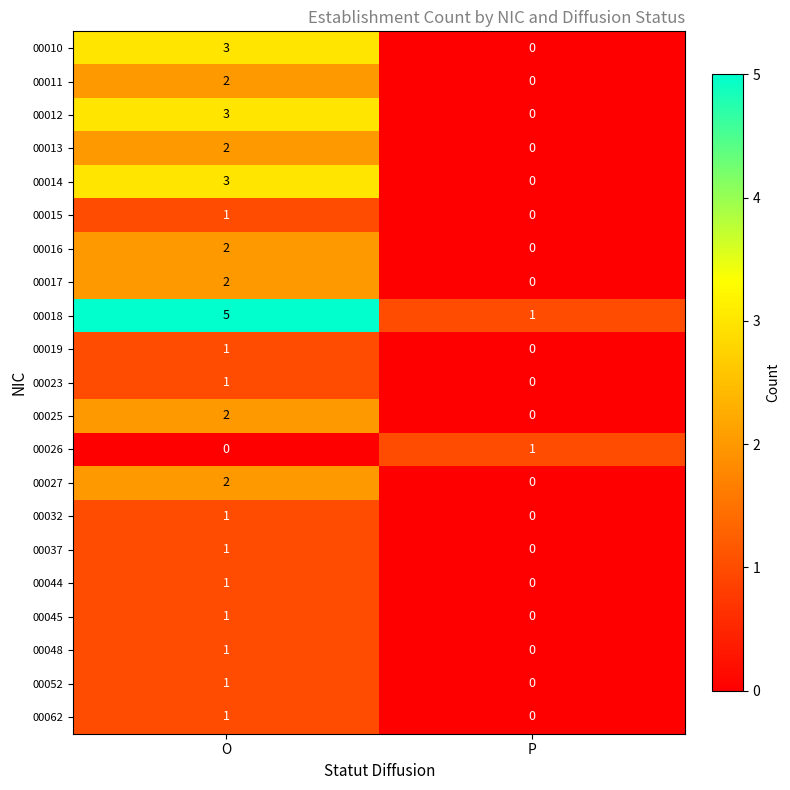

The value of 00032 at P is 0. True or false?

True